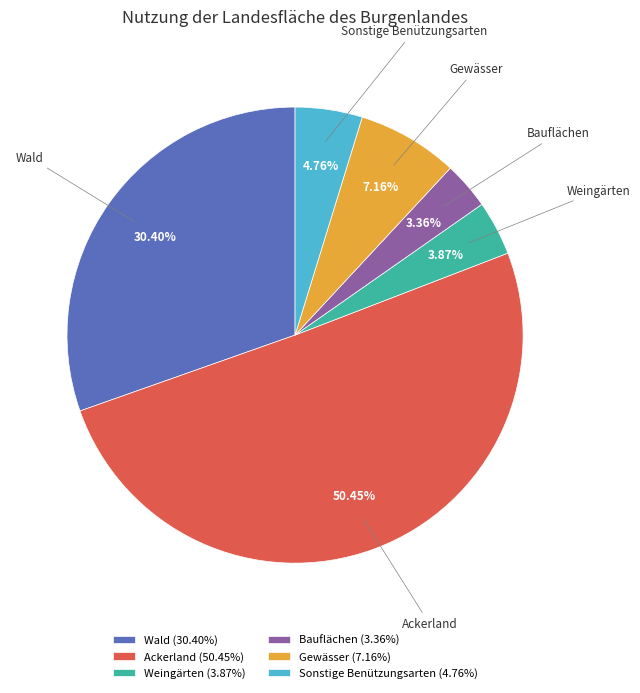

Do Ackerland and Weingärten together represent more than half of the pie?

Yes